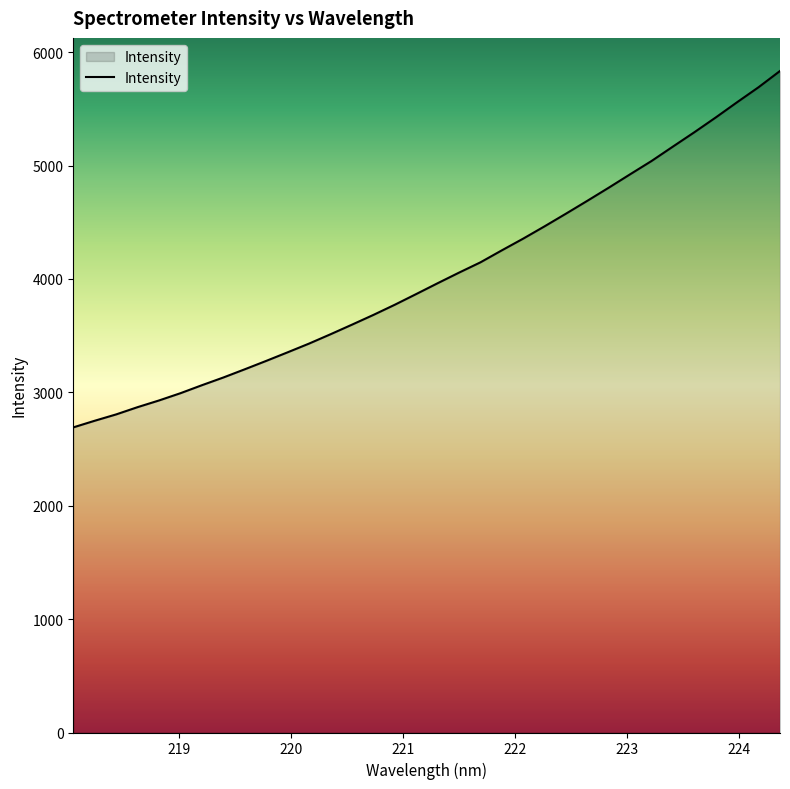

What is the difference between the maximum and minimum values?

3143.6